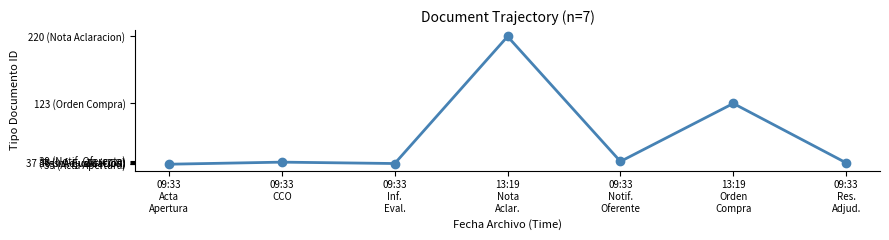

What is the minimum value shown in the chart?

35